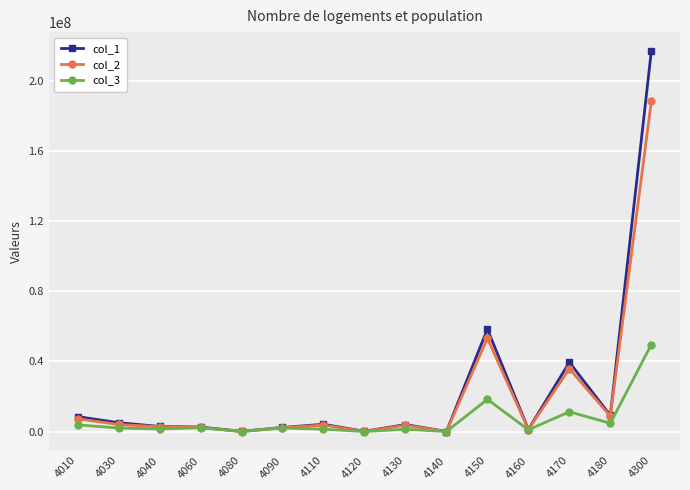

At how many categories does at least one series exceed 155211690?

1